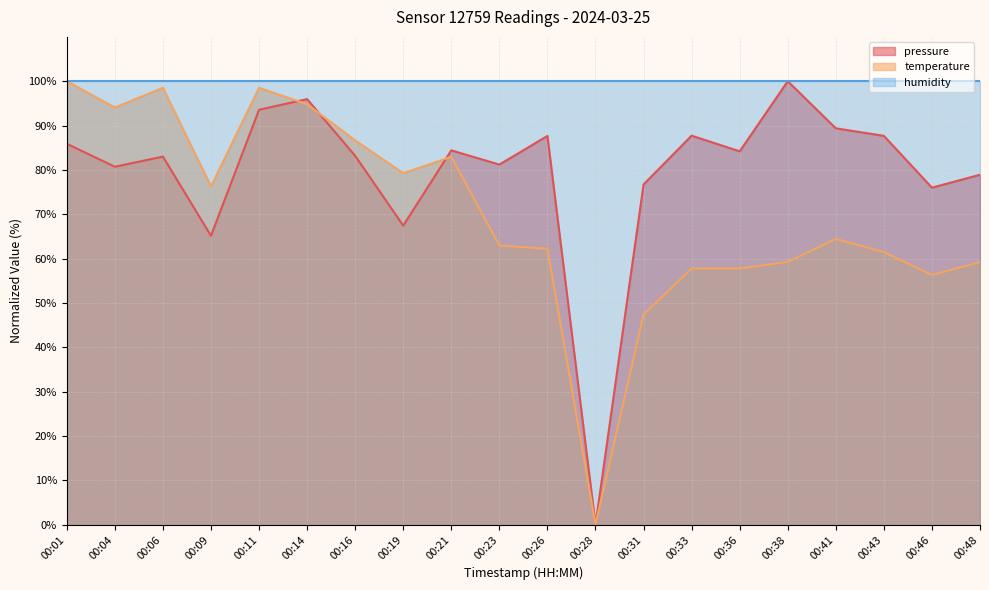

What is the difference between the maximum and second lowest values in the temperature series?

52.6